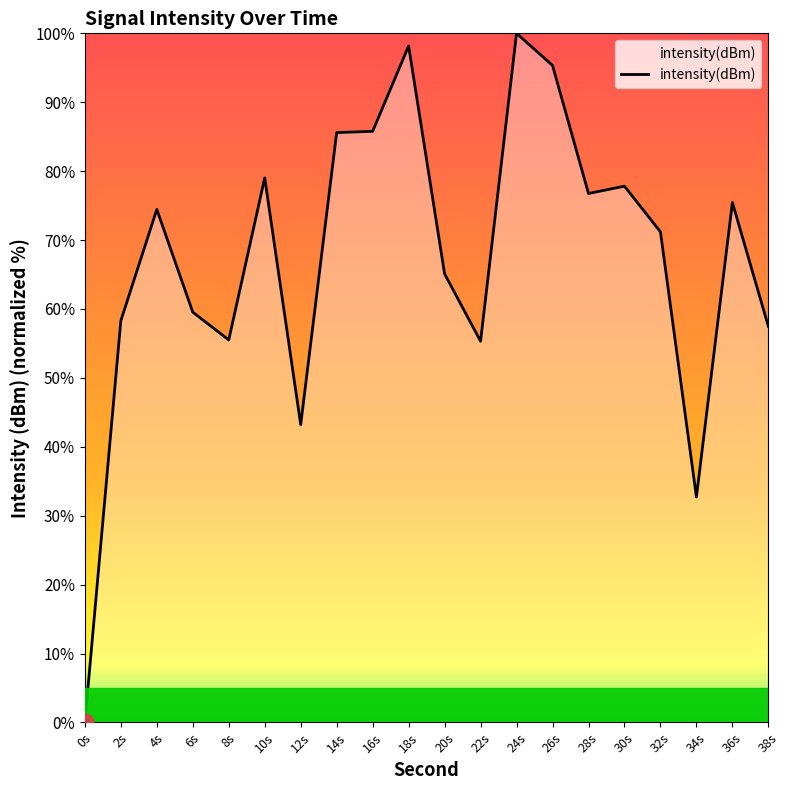

Between 30s and 6s, which is larger?

30s